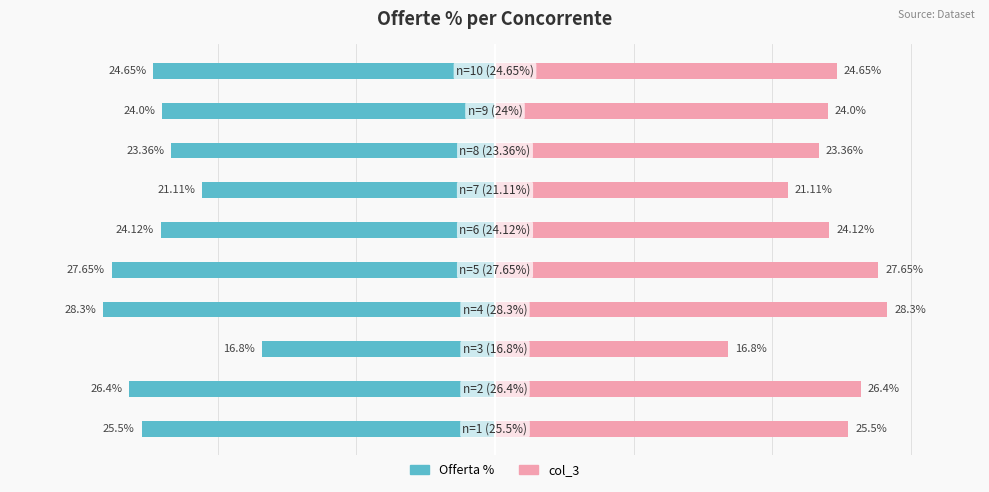

Reading left to right, transcribe all the data shown in this chart.

Offerta %: -25.5	-26.4	-16.8	-28.3	-27.6	-24.1	-21.1	-23.4	-24.0	-24.6
col_3: 25.5	26.4	16.8	28.3	27.6	24.1	21.1	23.4	24.0	24.6